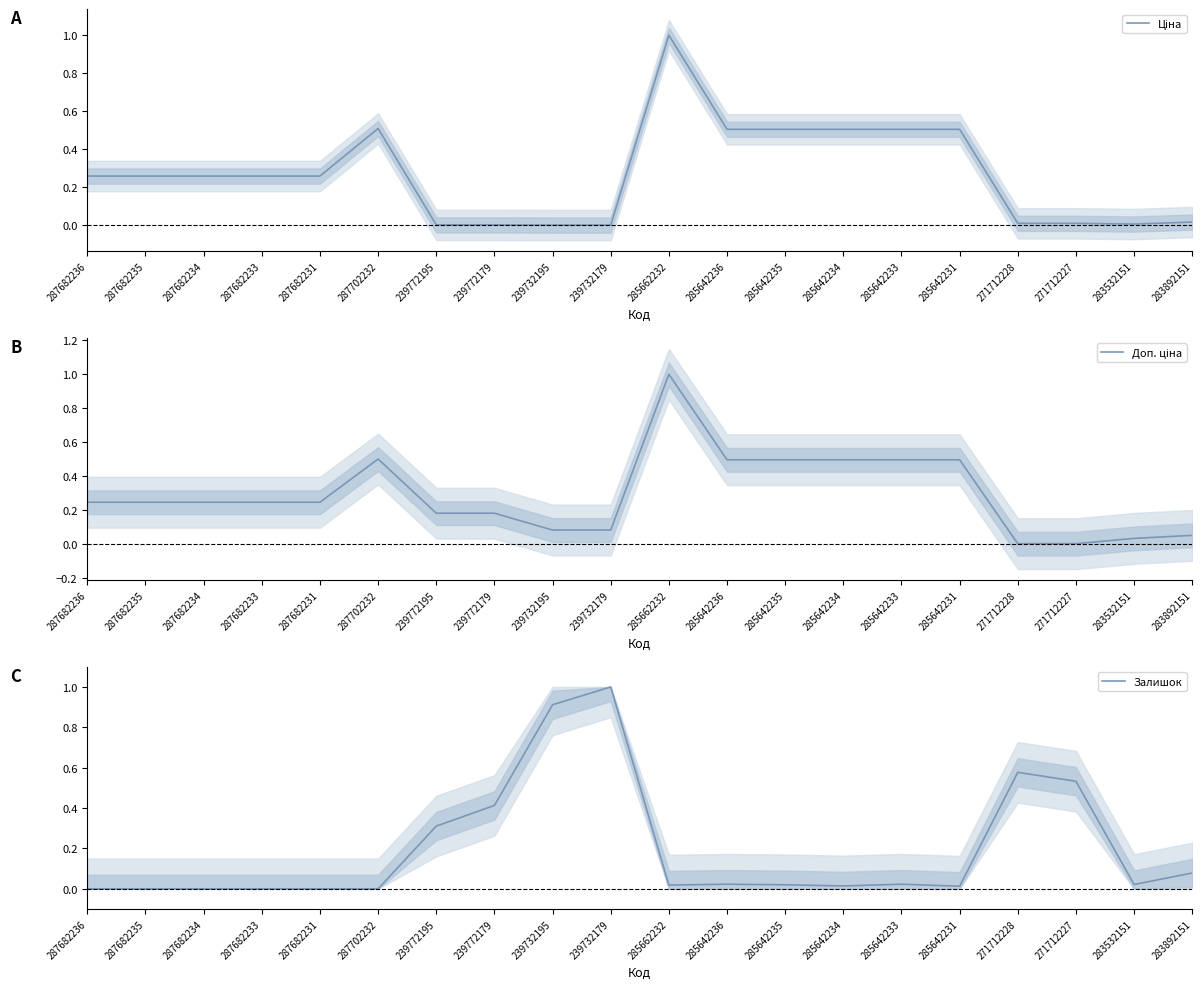

Rank the series at 287682235 from highest to lowest value.

Ціна, Доп. ціна, Залишок